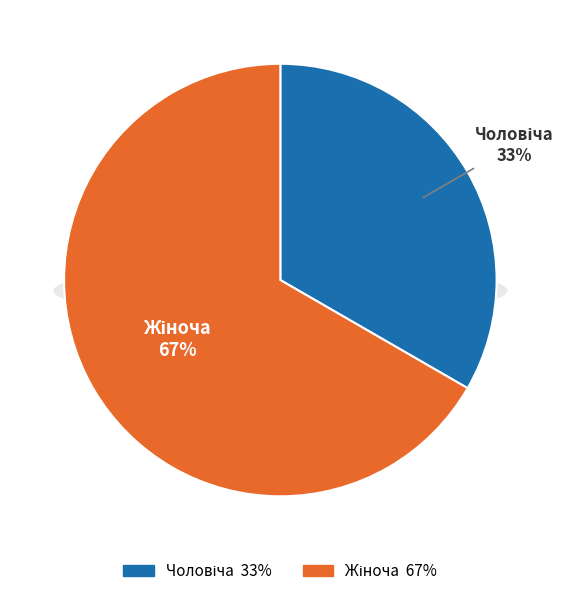

What percentage do Жіноча and Чоловіча together represent?

100.0%